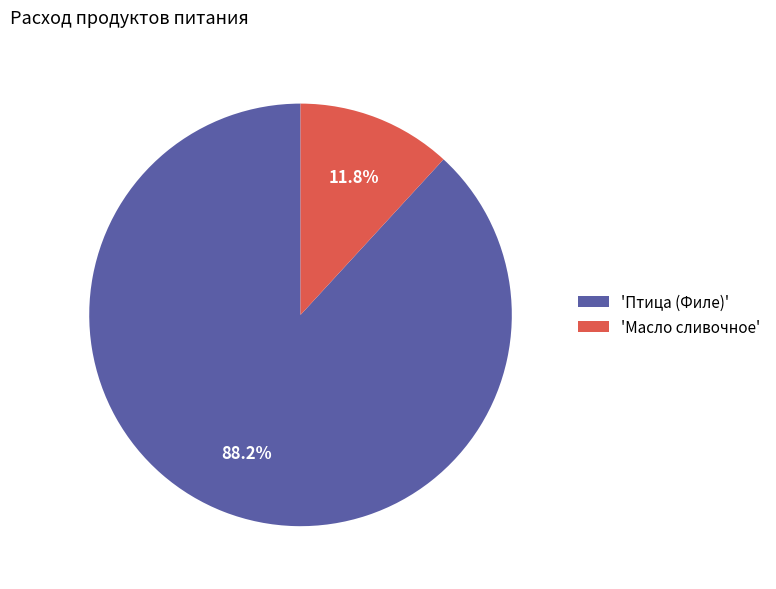

Combined, what portion of the pie is 'Птица (Филе)' and 'Масло сливочное'?

100.0%